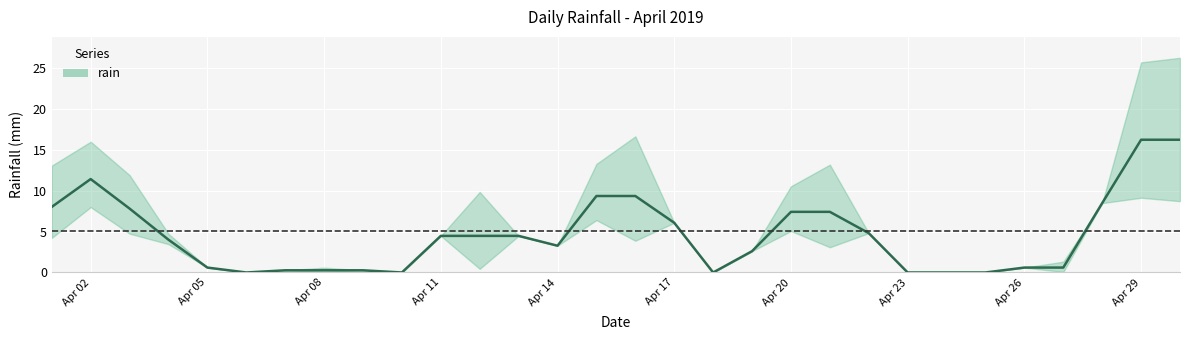

What is the difference between the maximum and minimum values?

16.2